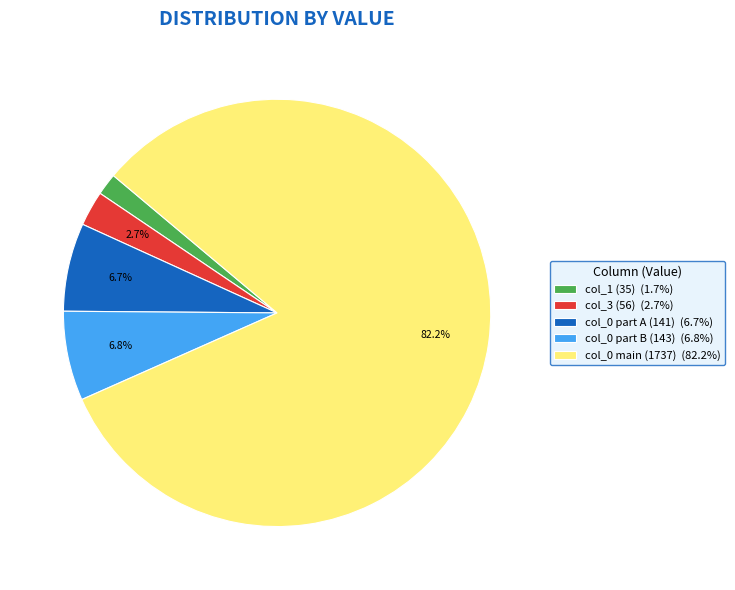

What is the ratio of the value at col_3 (56) (2.7%) to the value at col_0 part A (141) (6.7%)?

0.4